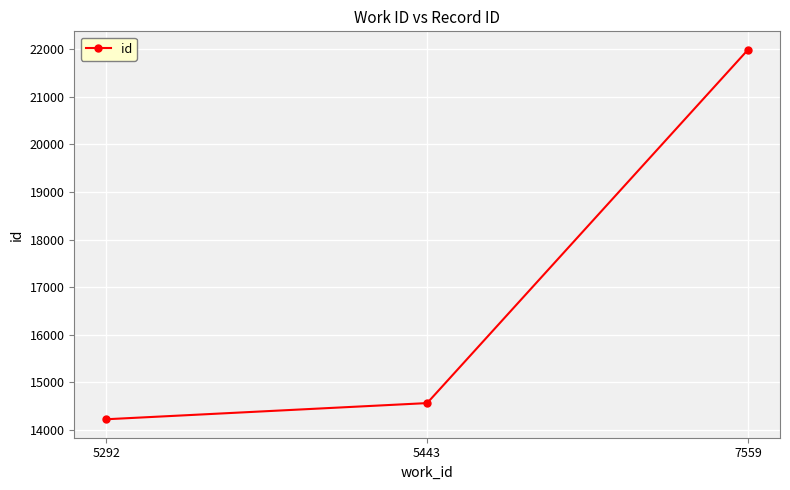

How many values are below 14558?

1